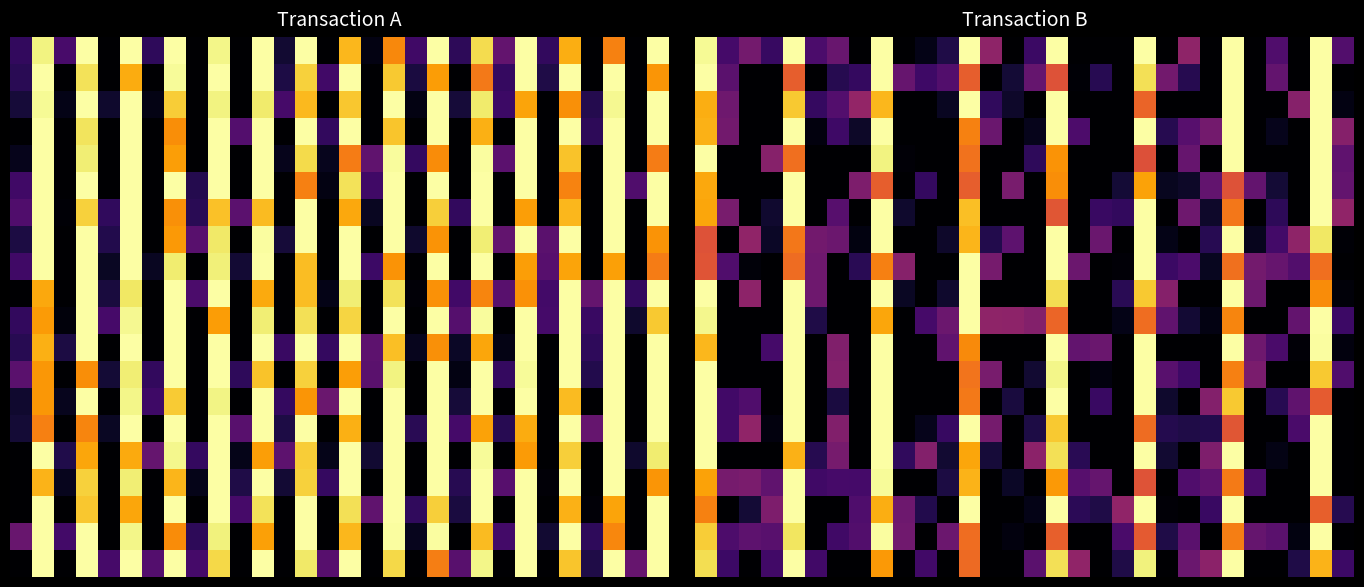

How many series are shown in this chart?

20